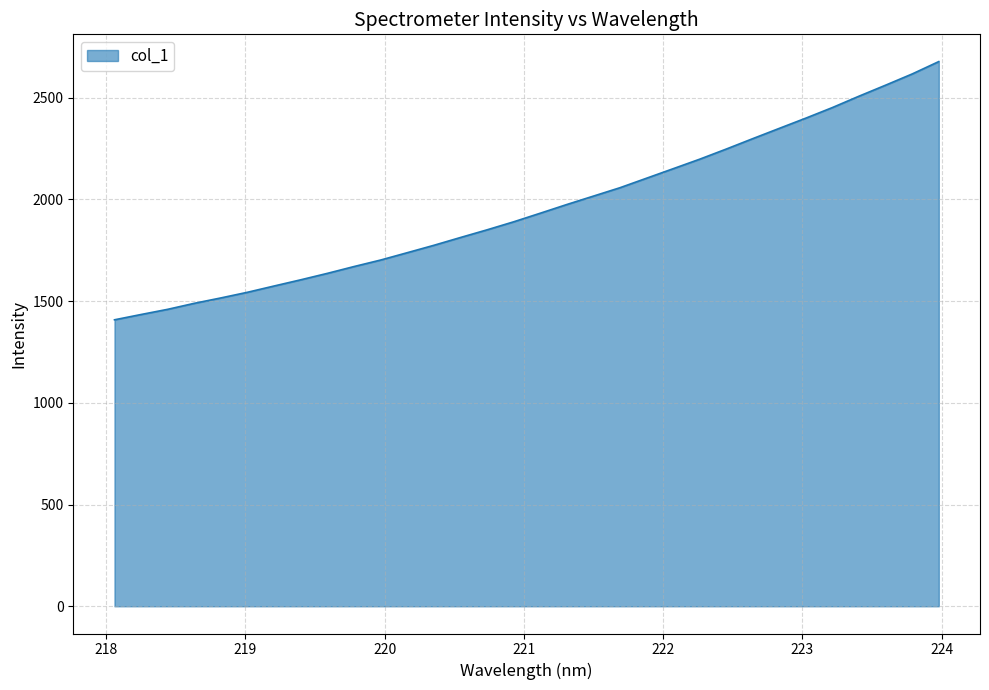

What is the difference between the second highest and second lowest values?

1182.1